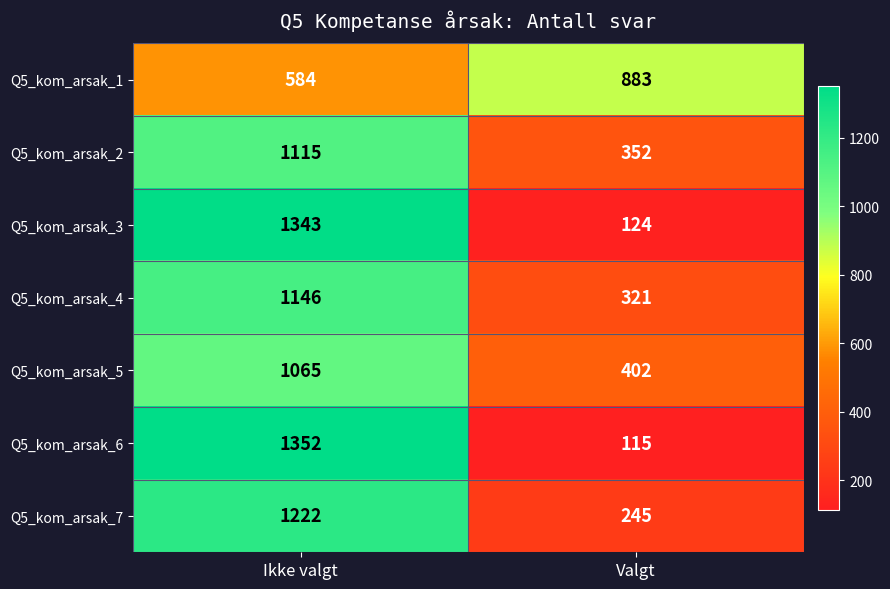

The value of Q5_kom_arsak_4 at Valgt is 321. True or false?

True